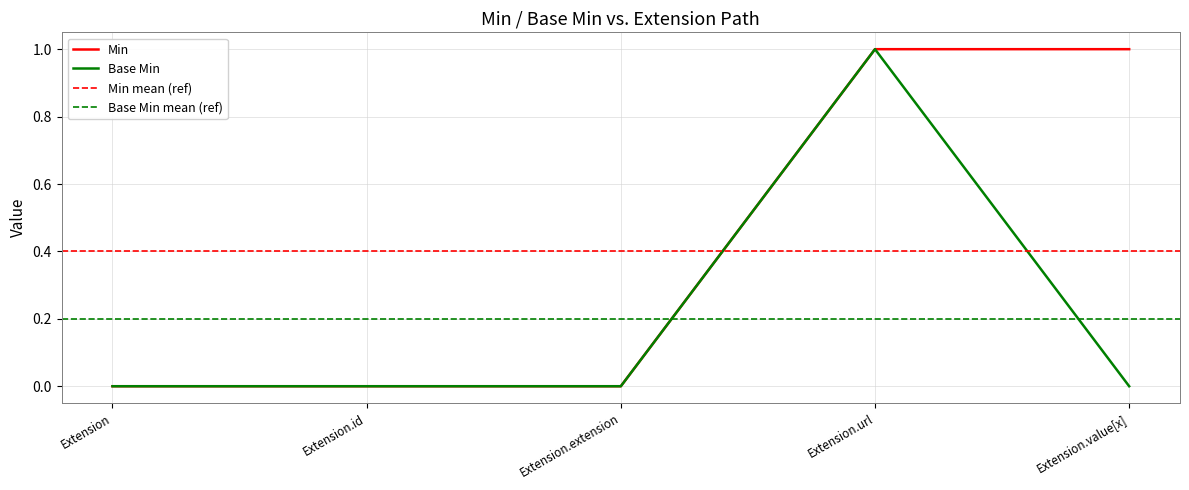

Reading left to right, transcribe all the data shown in this chart.

Min: 0	0	0	1	1
Base Min: 0	0	0	1	0